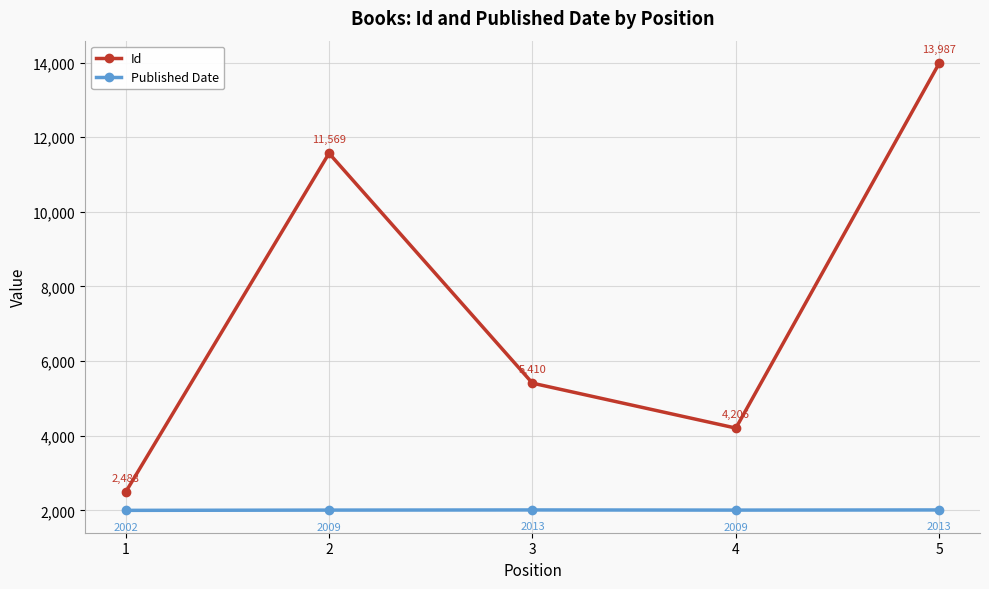

What is the sum of the Published Date values at 3 and 2?

4022